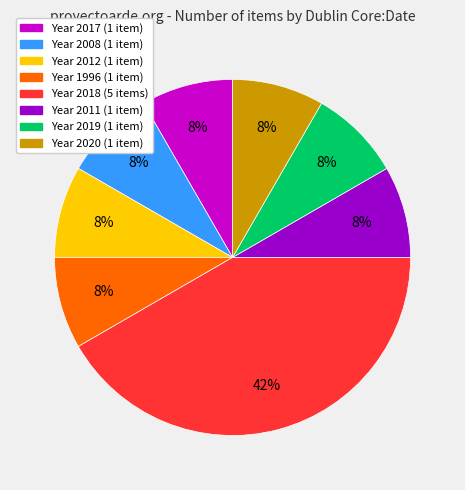

To the nearest percent, what is the average slice percentage?

12%